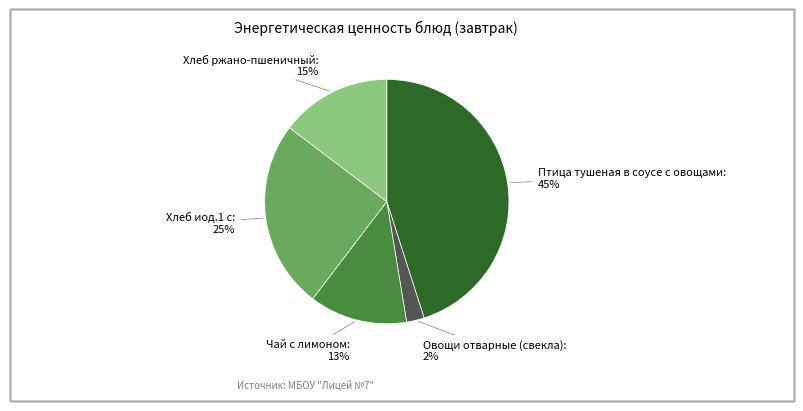

To the nearest percent, what is the average slice percentage?

20%